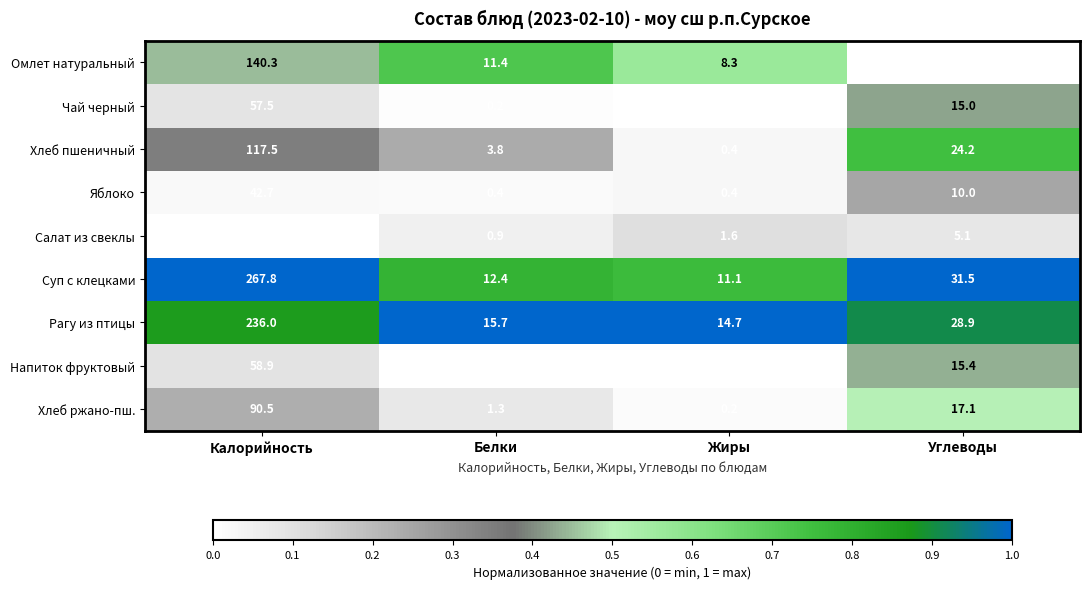

At which label is Напиток фруктовый closest to 29?

Углеводы